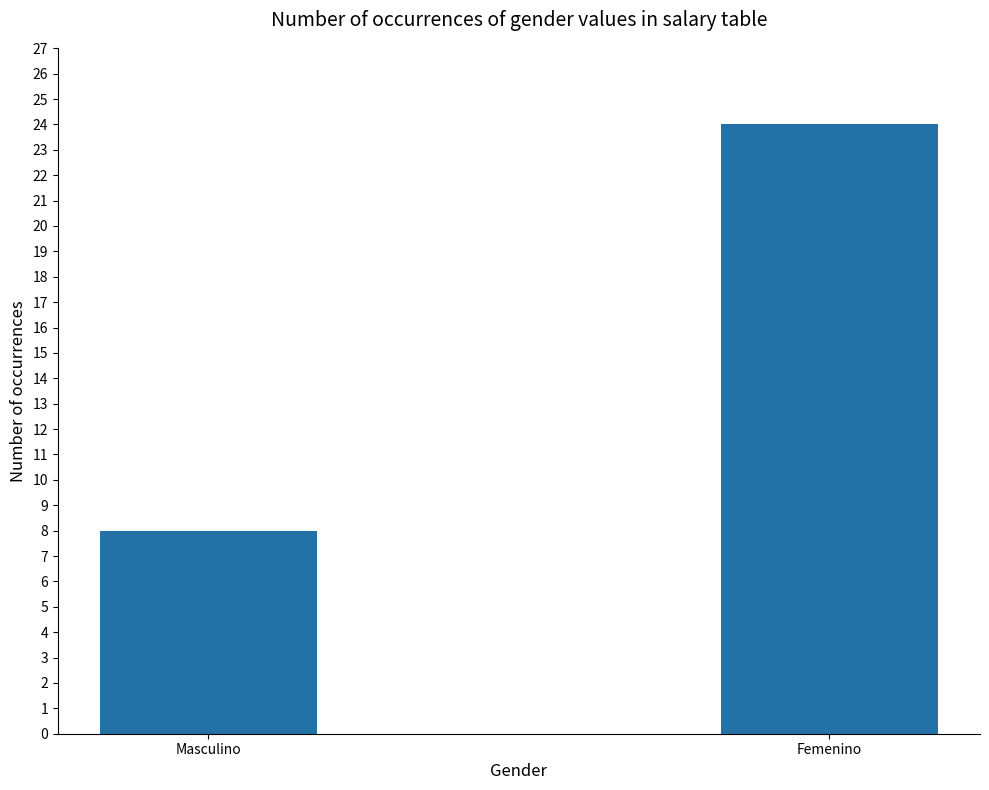

Reading right to left, what are all the values shown in this chart?

Femenino=24	Masculino=8